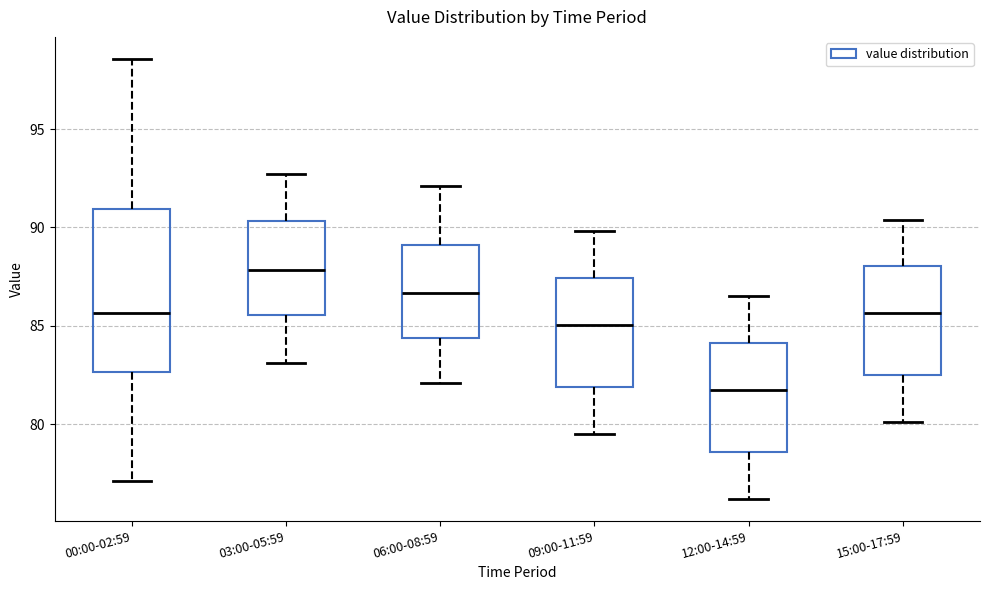

Reading left to right, read every box against the y-axis: the position of its median line, the range the box covers, and the ends of its whiskers. The values are not printed on the chart, so give them approximately, as read against the axis.

00:00-02:59: median 85.5, box 82.5 to 91.0, whiskers 77.0 to 98.5
03:00-05:59: median 88.0, box 85.5 to 90.5, whiskers 83.0 to 92.5
06:00-08:59: median 86.5, box 84.5 to 89.0, whiskers 82.0 to 92.0
09:00-11:59: median 85.0, box 82.0 to 87.5, whiskers 79.5 to 90.0
12:00-14:59: median 82.0, box 78.5 to 84.0, whiskers 76.0 to 86.5
15:00-17:59: median 85.5, box 82.5 to 88.0, whiskers 80.0 to 90.5